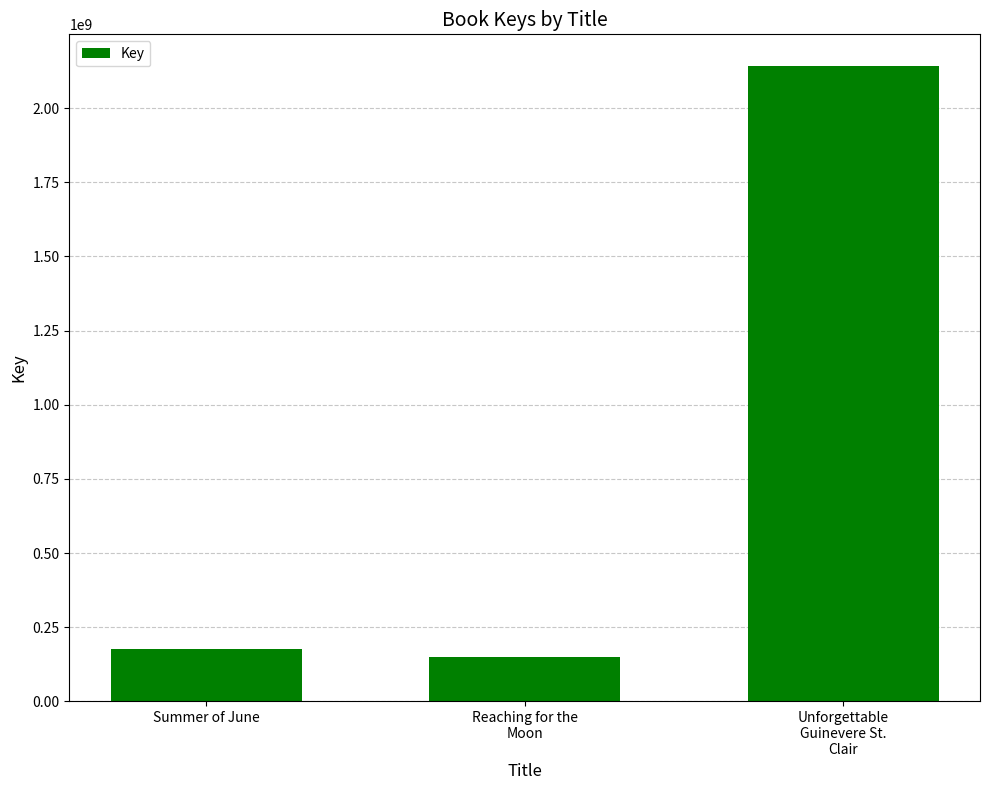

Which has a higher value, Summer of June or Reaching for the
Moon?

Summer of June